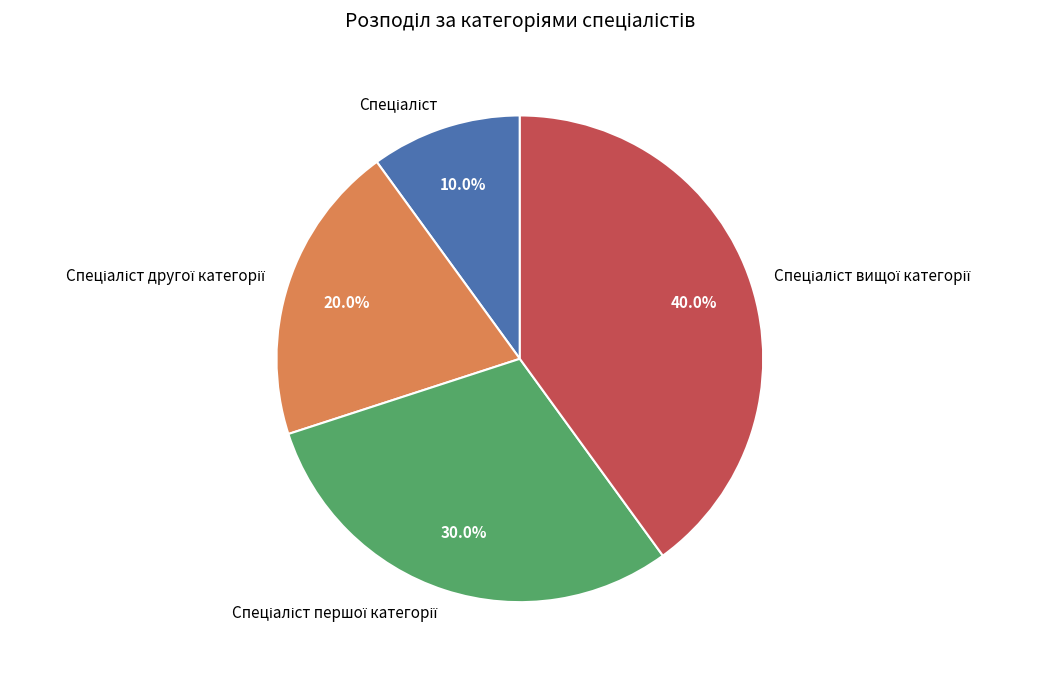

Is there a majority slice in this chart?

No